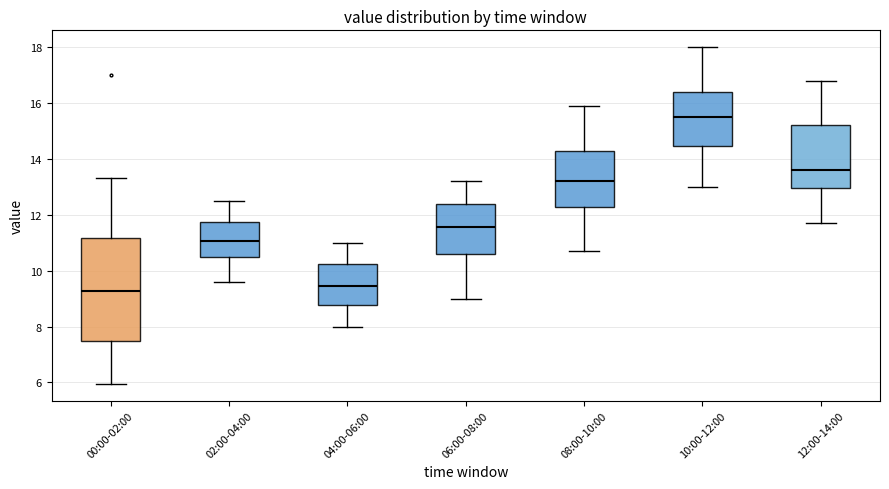

Where does the lower whisker of the box for 00:00-02:00 end on the y-axis? The values are not printed on the chart, so give them approximately, as read against the axis.

6.0